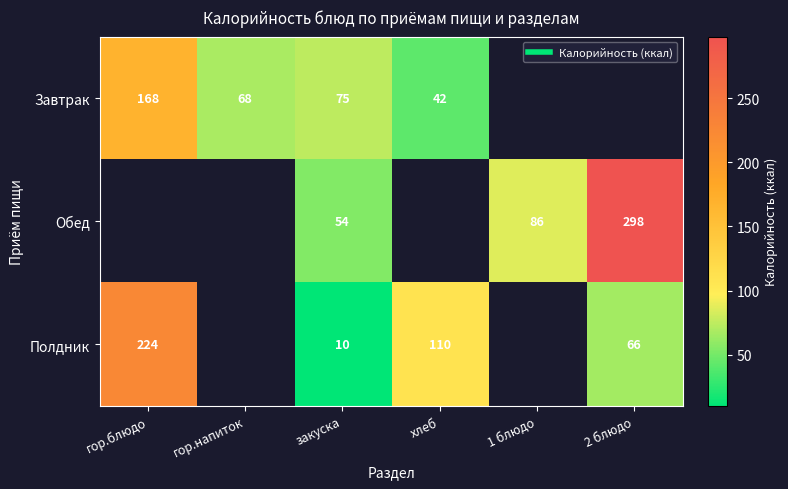

The Полдник series shows 4.3 at закуска. True or false?

False